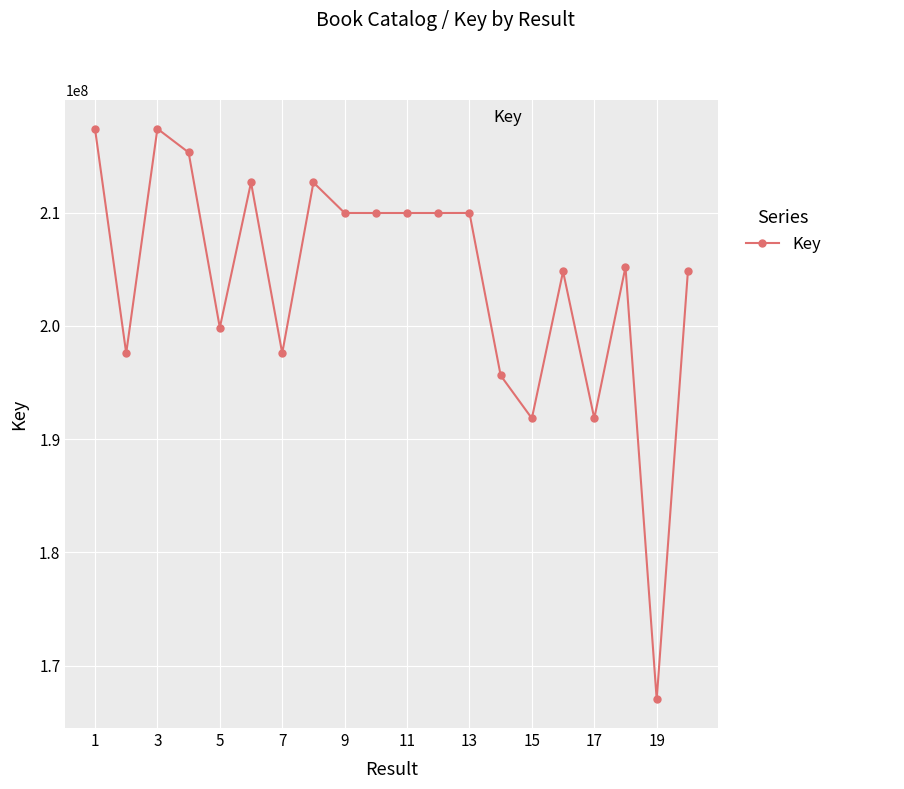

What is the average value?

204065373